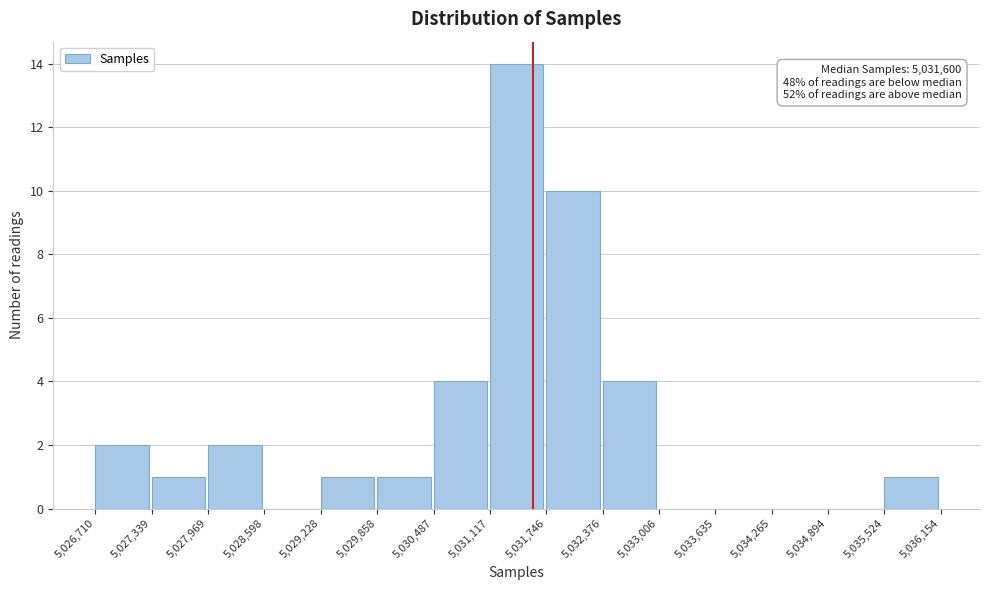

Over which range of the x-axis is the bar tallest?

5,031,117 to 5,031,746